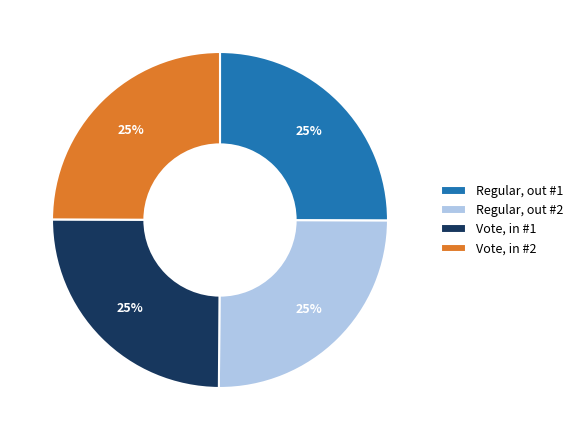

Approximately how many times larger is the value at Regular, out #2 compared to Vote, in #1?

1.0